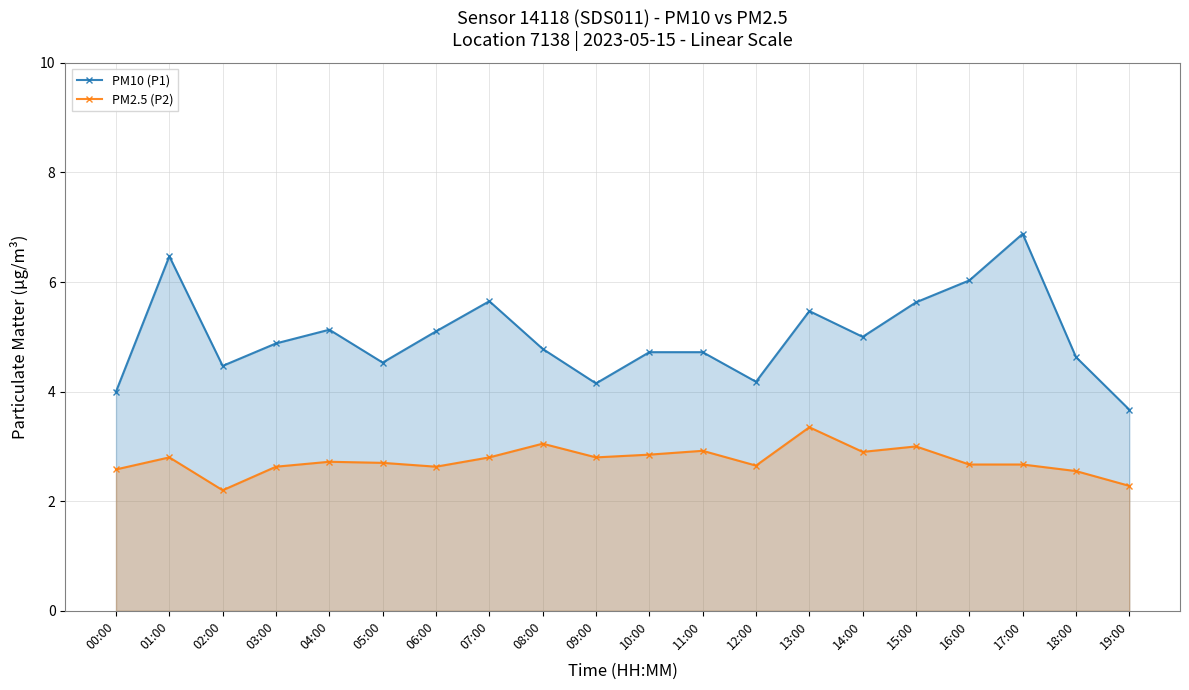

Which series has the largest total across all categories?

PM10 (P1)